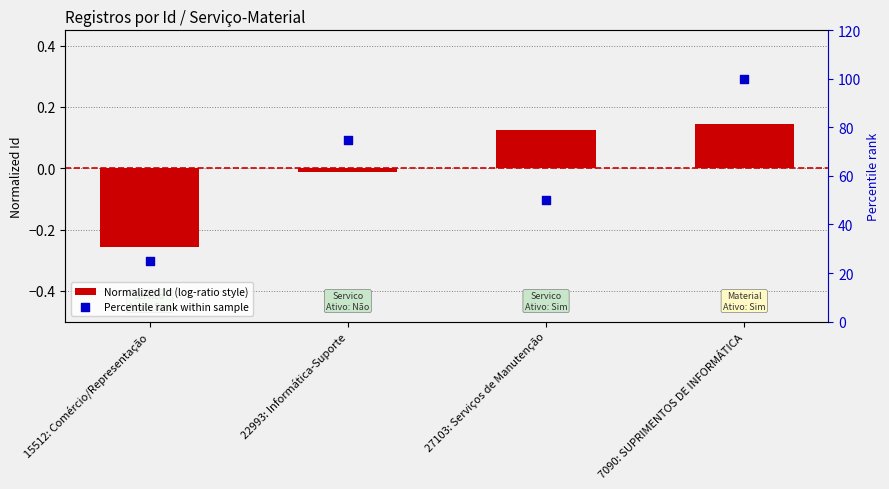

Which series contains the highest Y value?

Percentile rank within sample